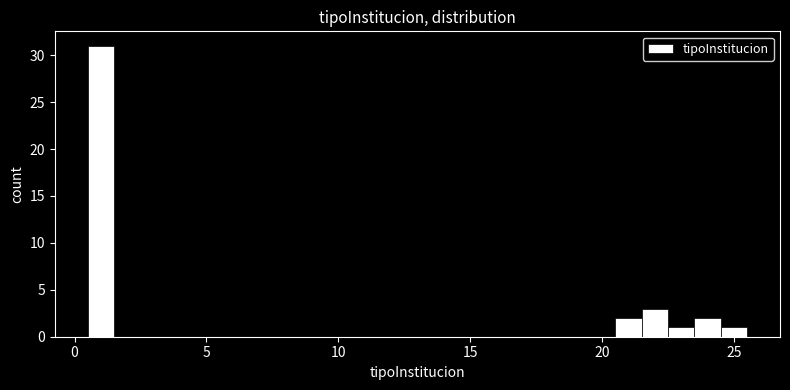

Around what value on the x-axis is the tallest bar? Give the approximate position of its centre, as read against the axis.

1.0